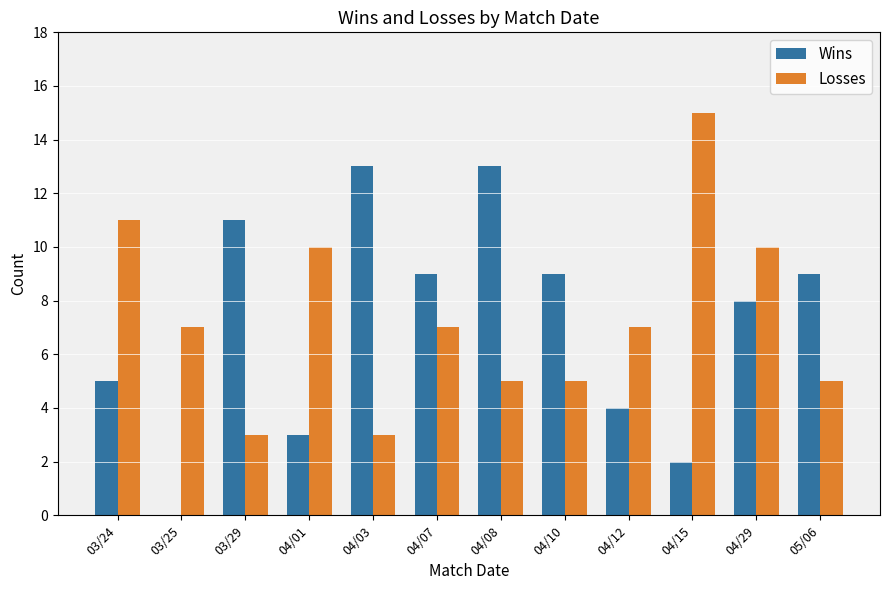

Is the value of Wins at 04/03 greater than the value of Losses at 04/03?

Yes